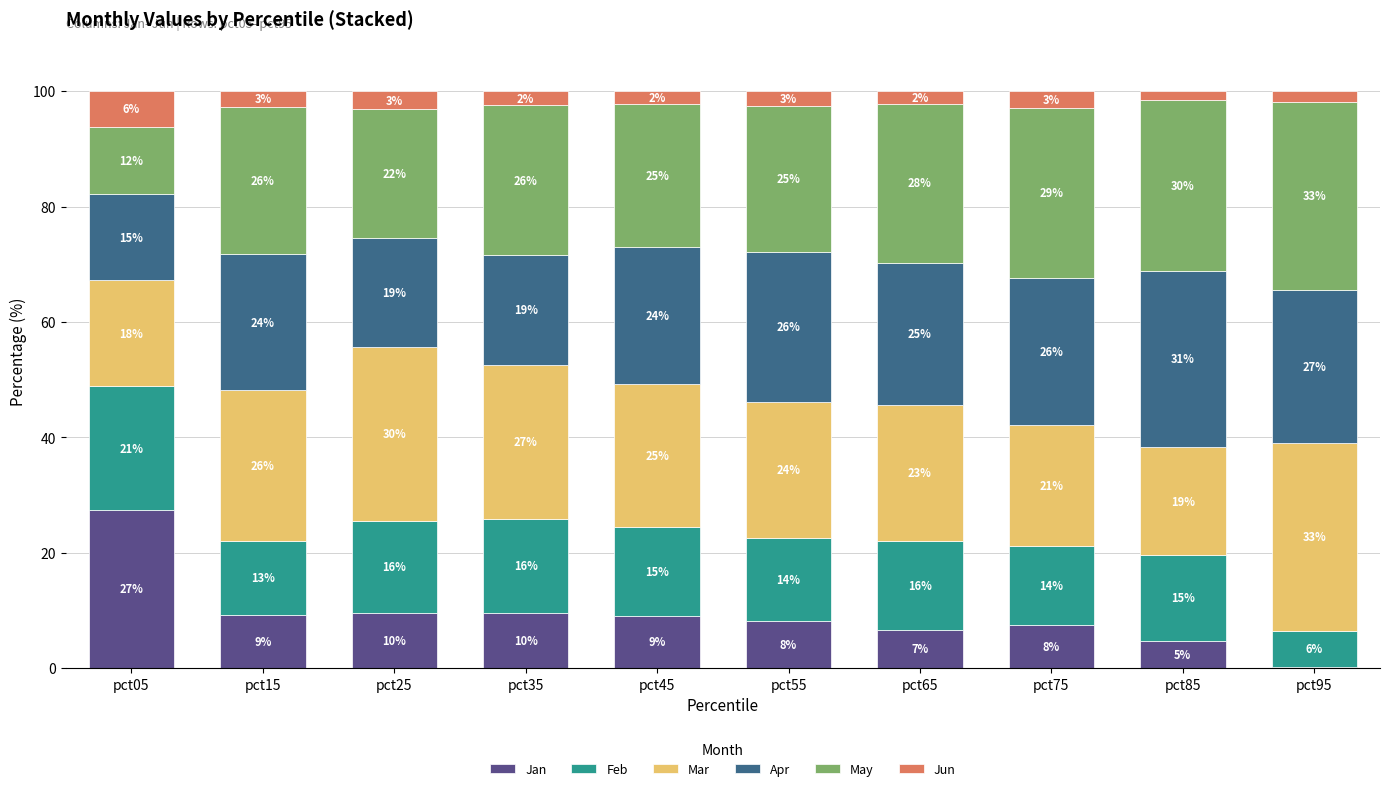

What are all the series names shown in the legend?

Jan, Feb, Mar, Apr, May, Jun